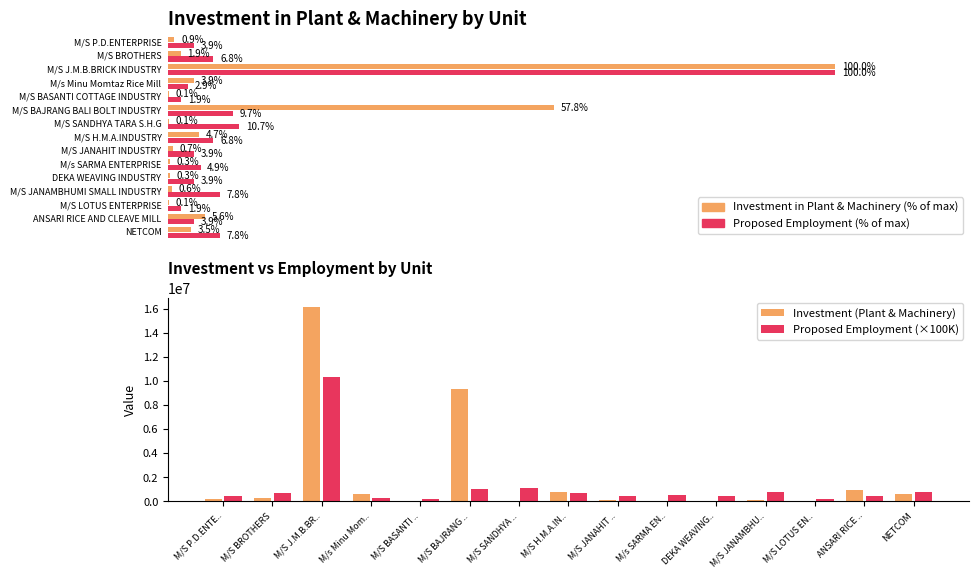

What is the value of the Proposed Employment (×100K) bar at the 7th from the left?

1100000